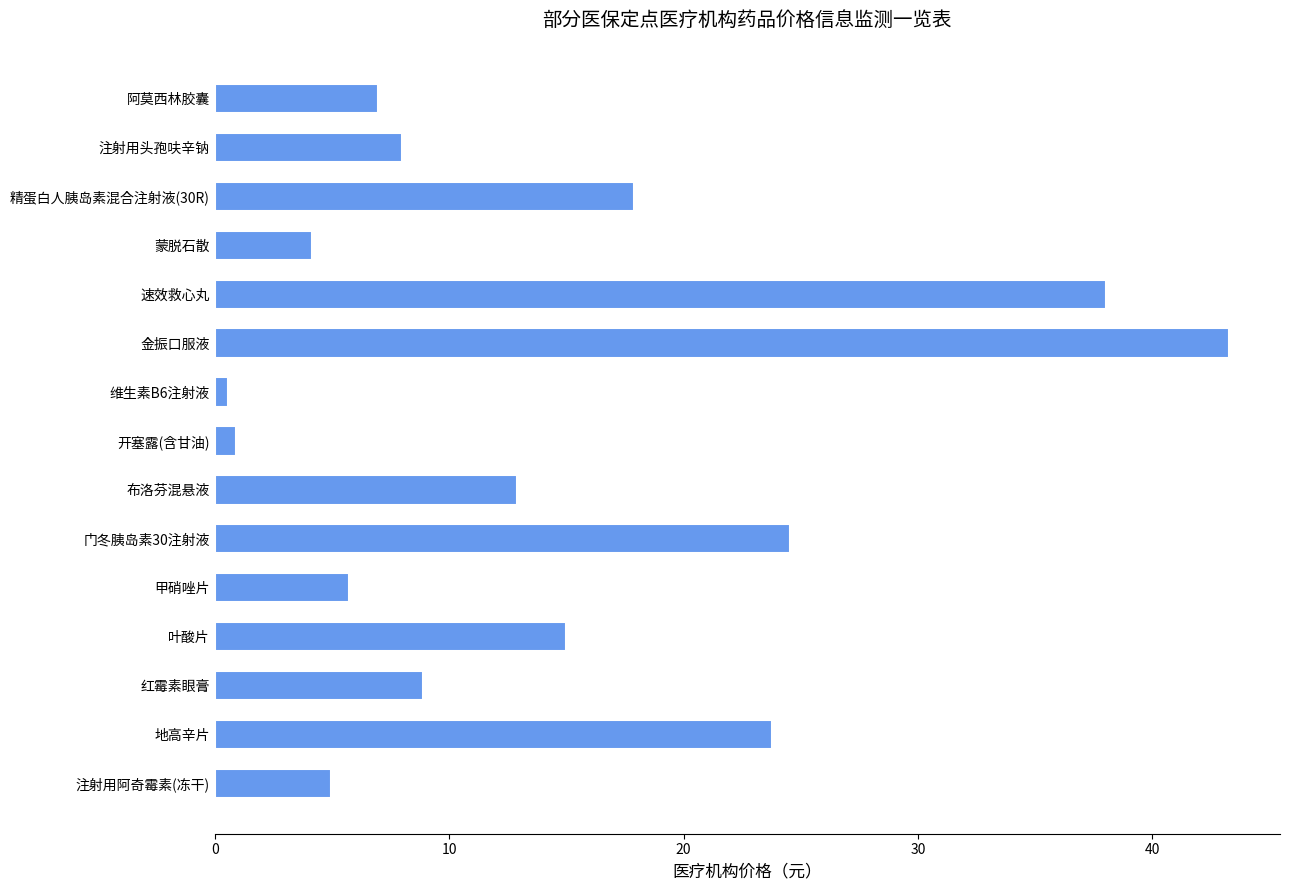

Which has a higher value, 门冬胰岛素30注射液 or 注射用阿奇霉素(冻干)?

门冬胰岛素30注射液